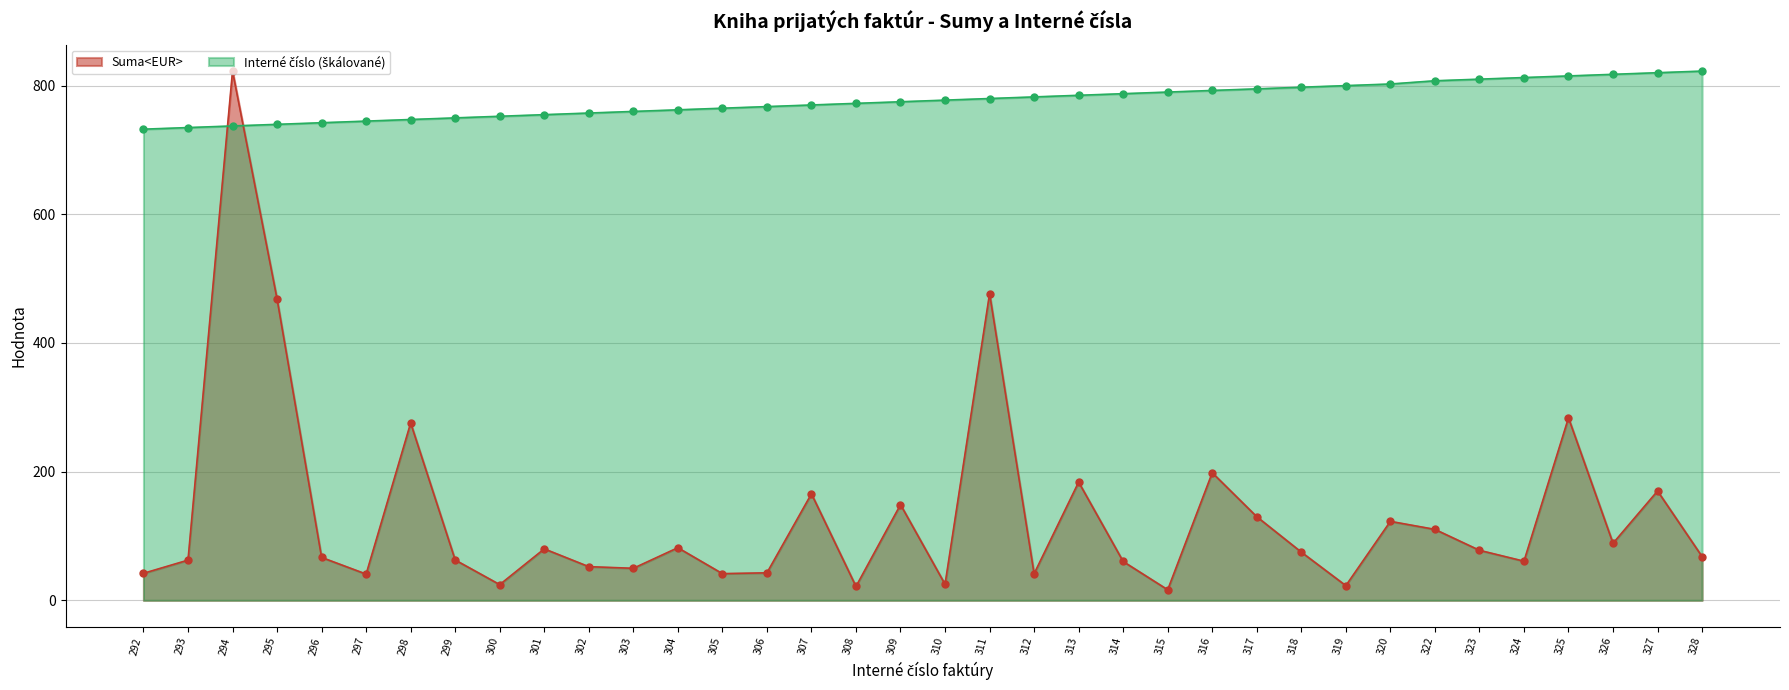

Rank the categories by Interné číslo value from highest to lowest.

328, 327, 326, 325, 324, 323, 322, 320, 319, 318, 317, 316, 315, 314, 313, 312, 311, 310, 309, 308, 307, 306, 305, 304, 303, 302, 301, 300, 299, 298, 297, 296, 295, 294, 293, 292